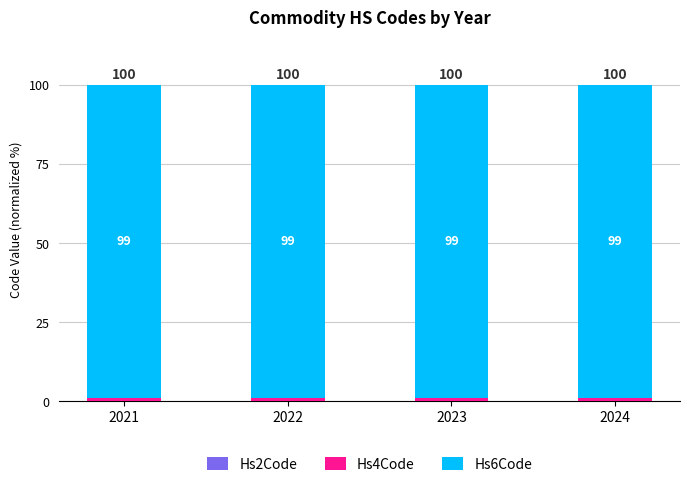

Does the chart contain stacked bars?

Yes